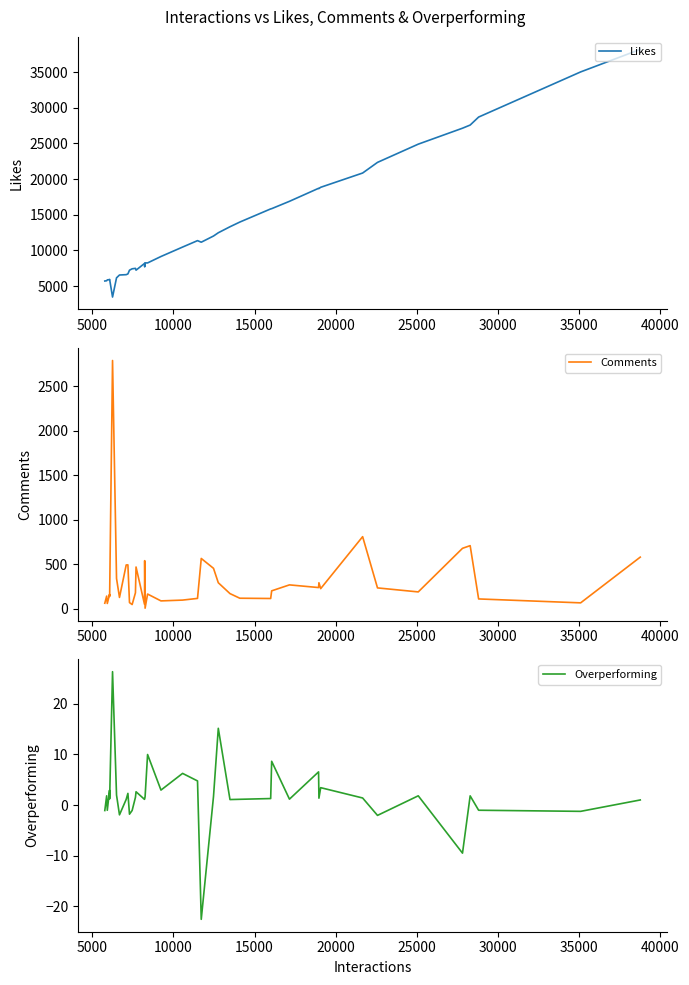

What are all the series names shown in the legend?

Likes, Comments, Overperforming